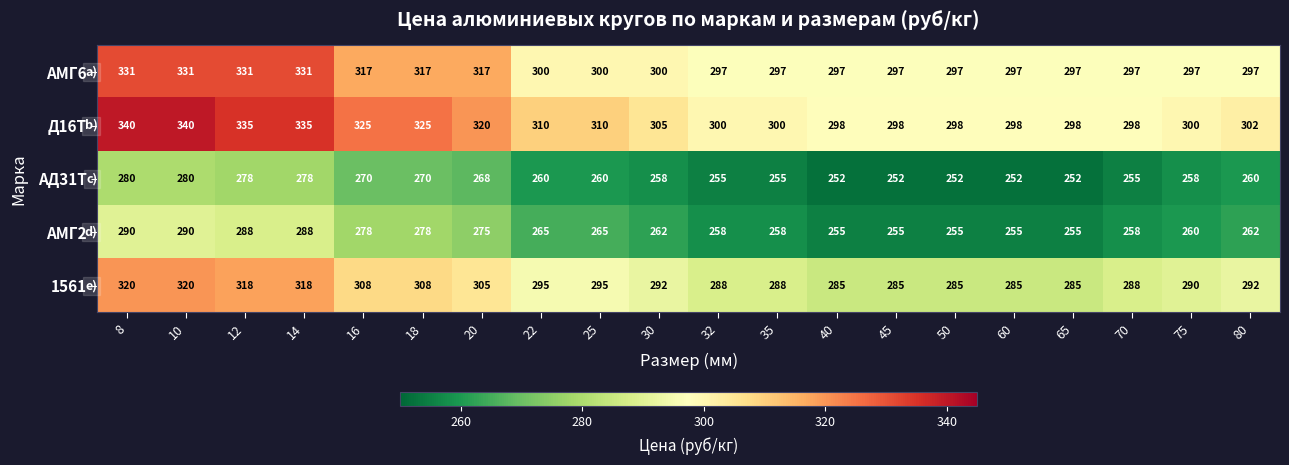

Rank the series by their maximum value, from lowest to highest.

АД31Т, АМГ2, 1561, АМГ6, Д16Т